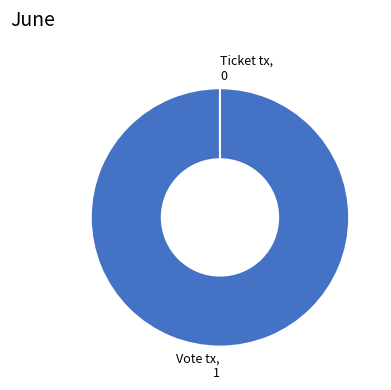

To the nearest percent, what is the average slice percentage?

50%